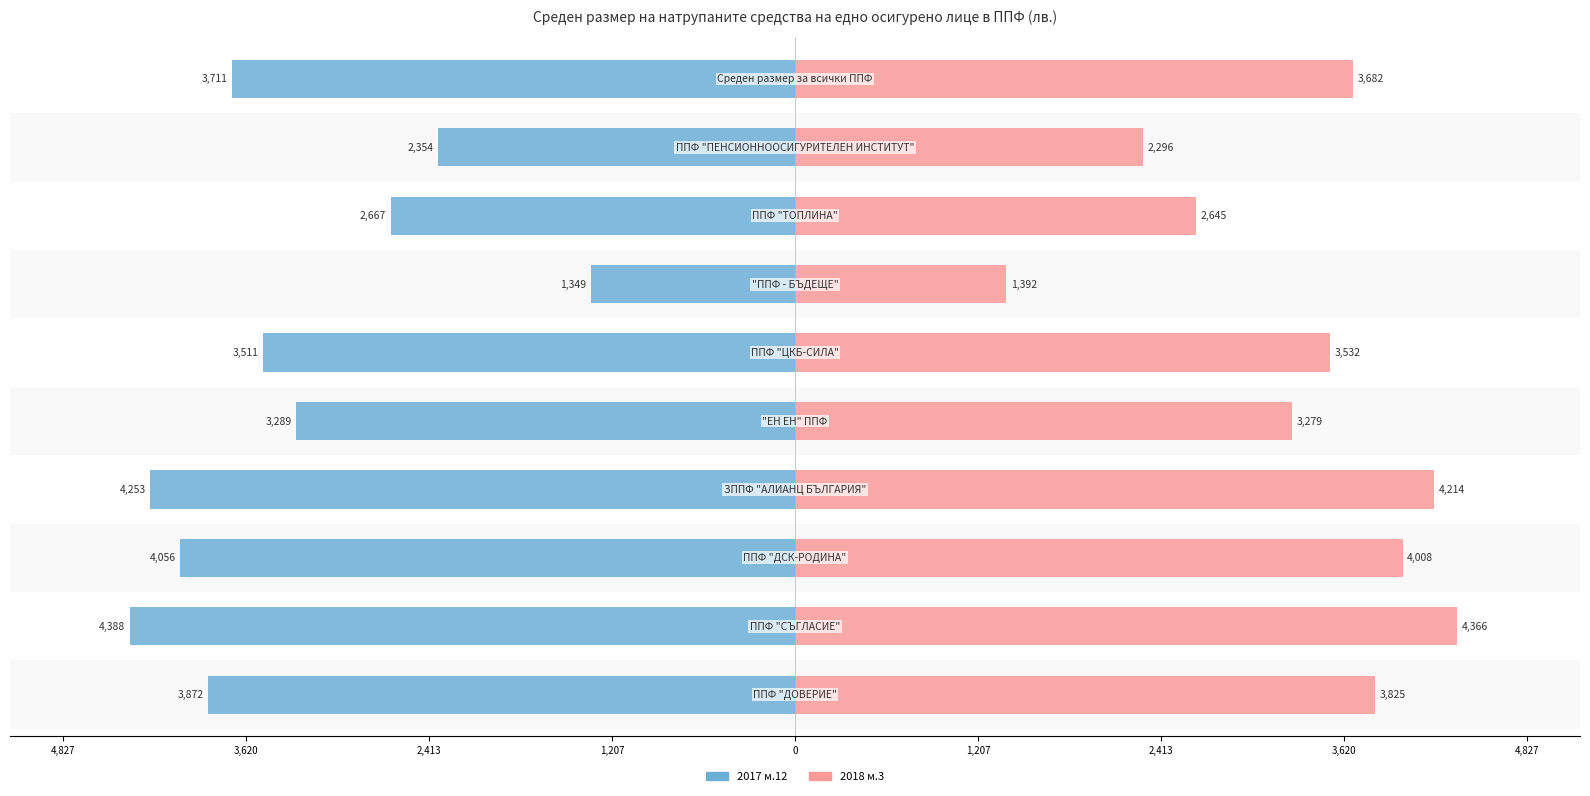

What is the maximum value for 2018 м.3?

4366.0